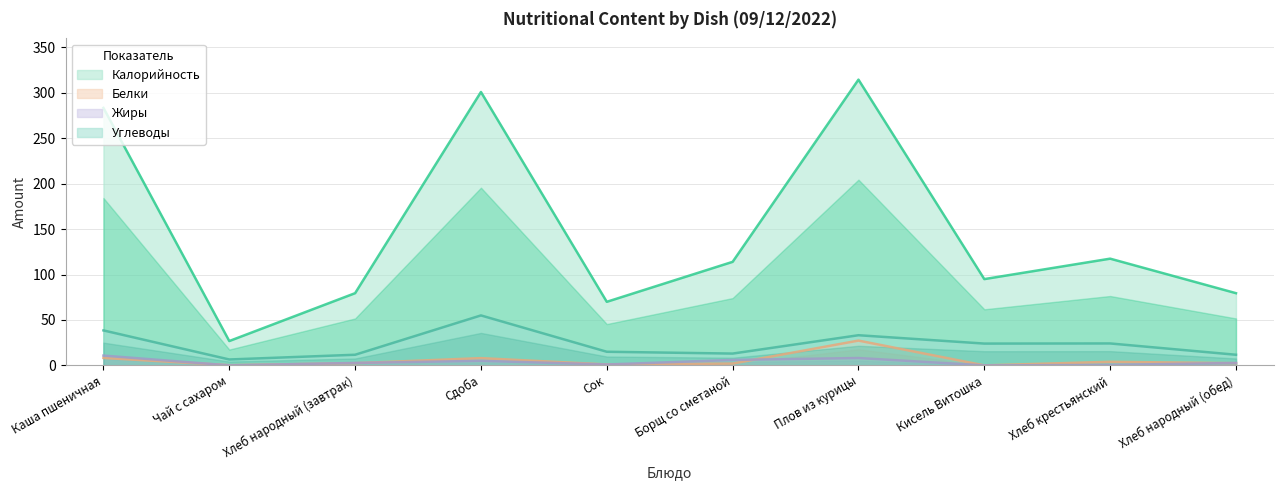

What is the total value across all series at Хлеб крестьянский?

146.1